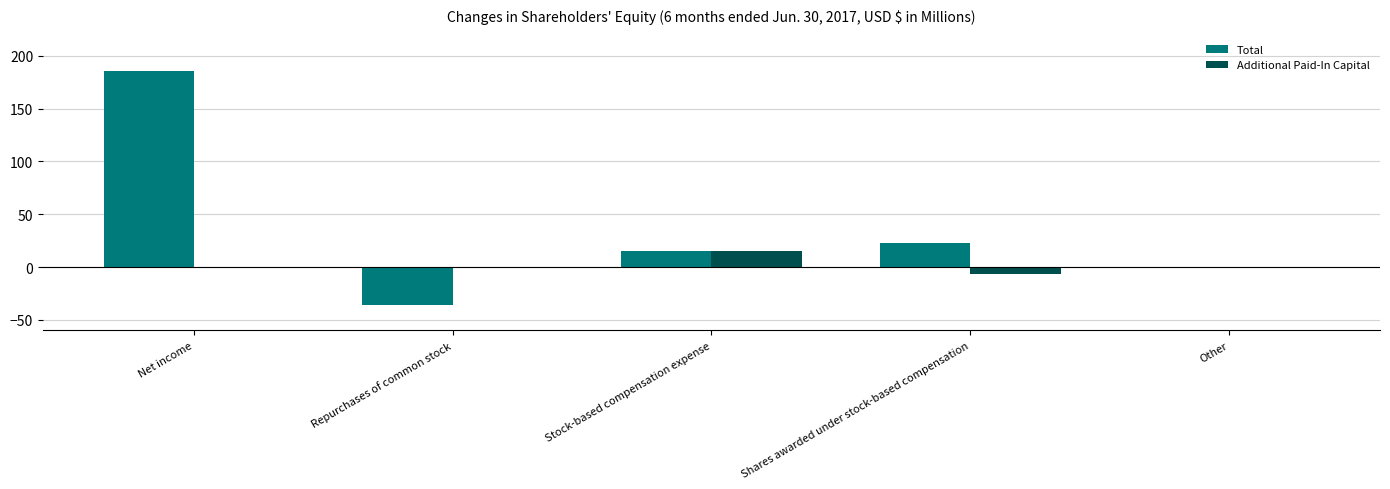

At which category is the sum across all series the highest?

Net income